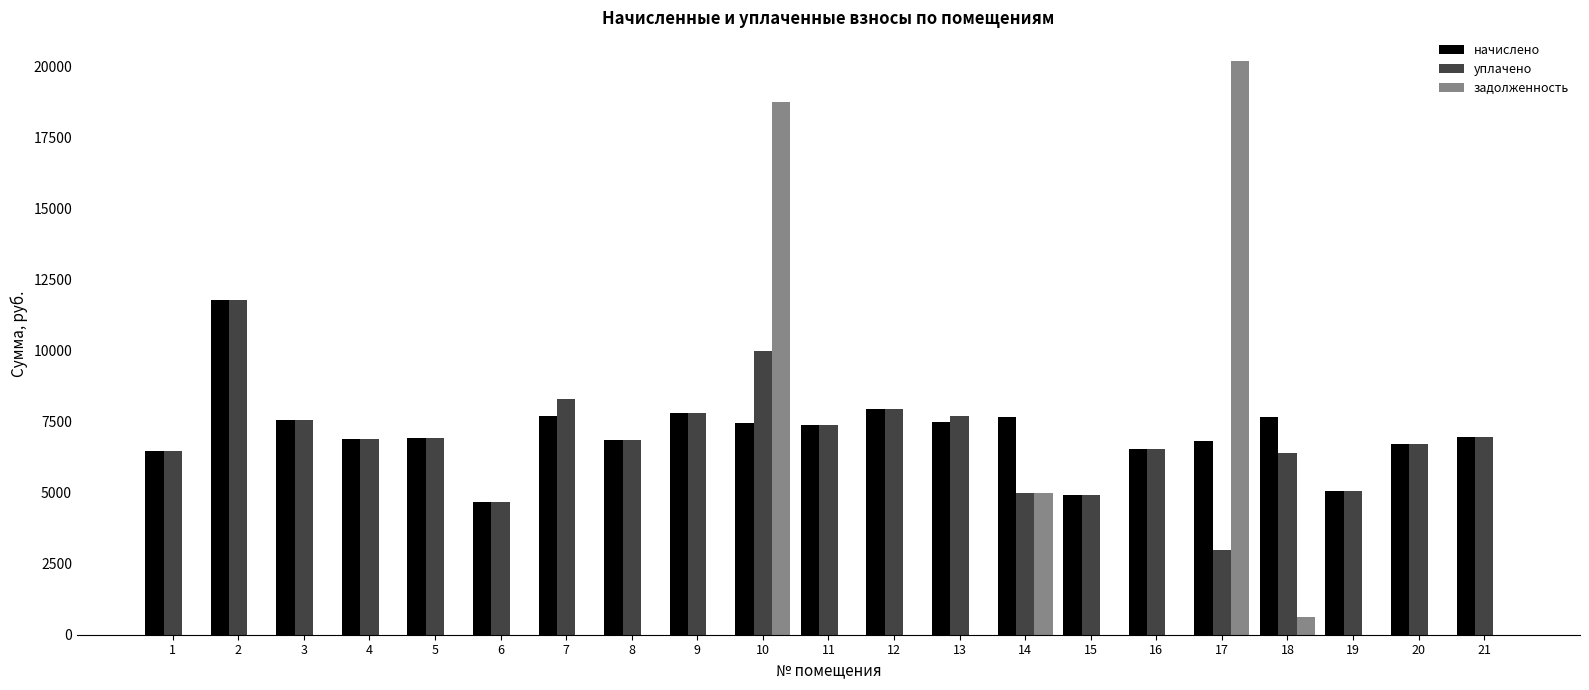

What is the maximum value shown in the chart?

20207.9